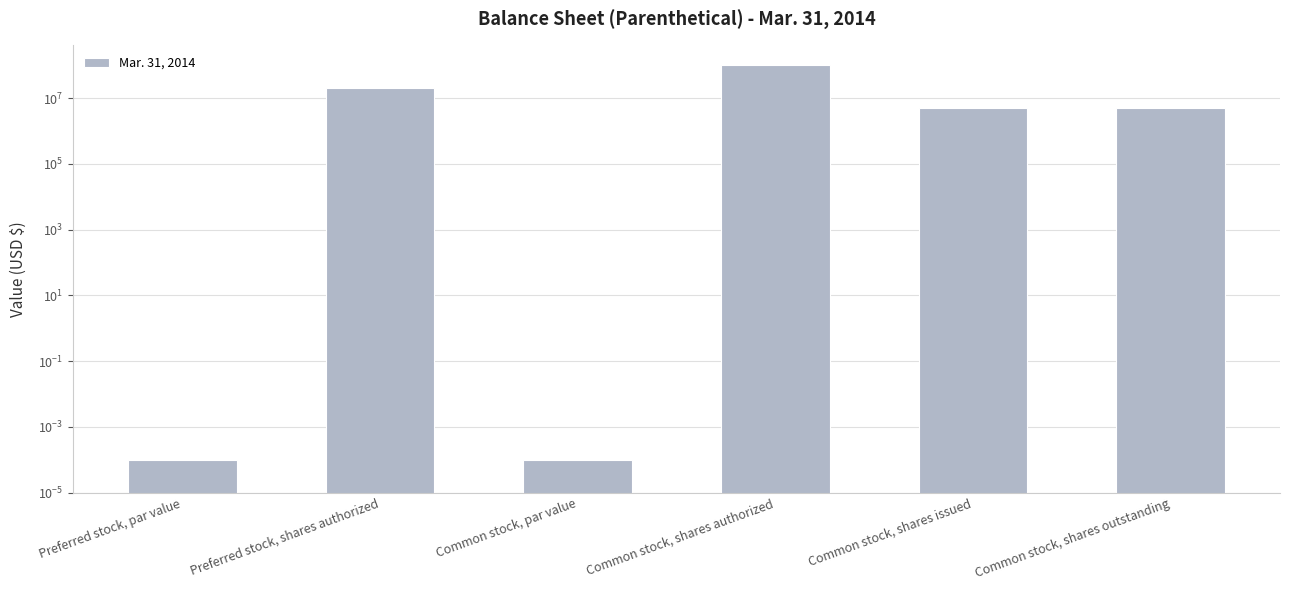

Between Common stock, shares outstanding and Common stock, par value, which is larger?

Common stock, shares outstanding